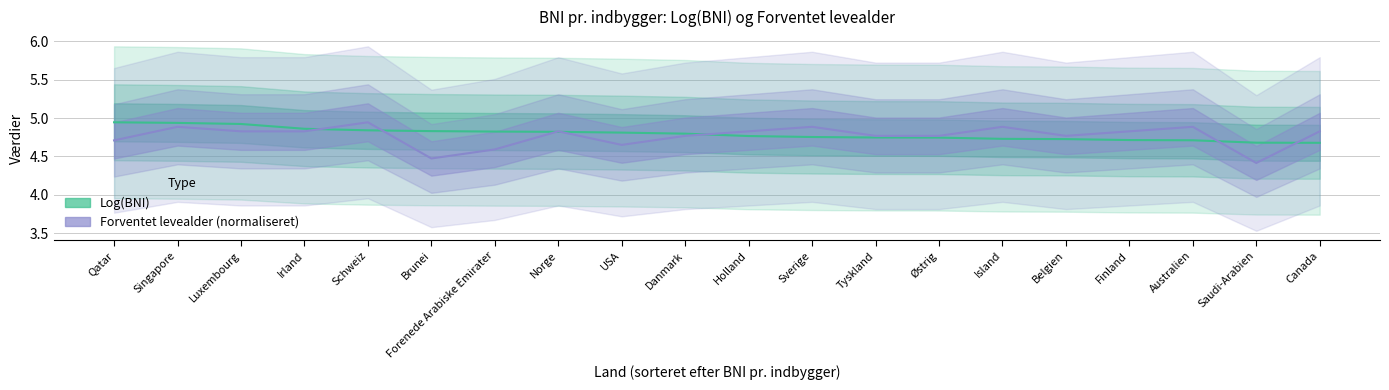

How many lines are shown in the chart?

2